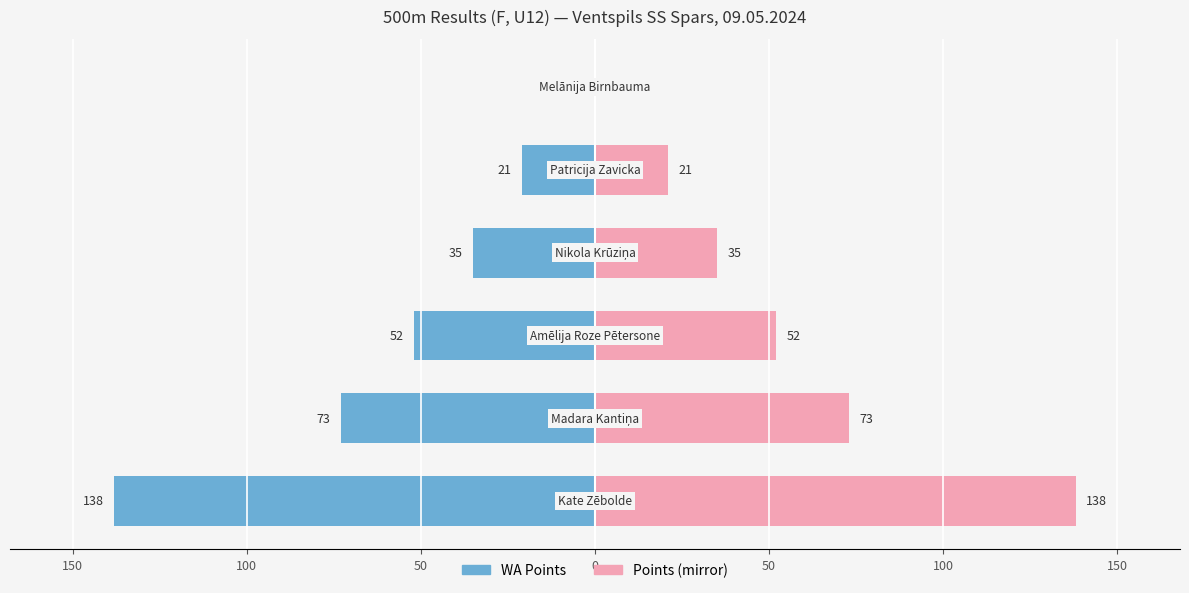

How many data points in WA Points are above -35?

2